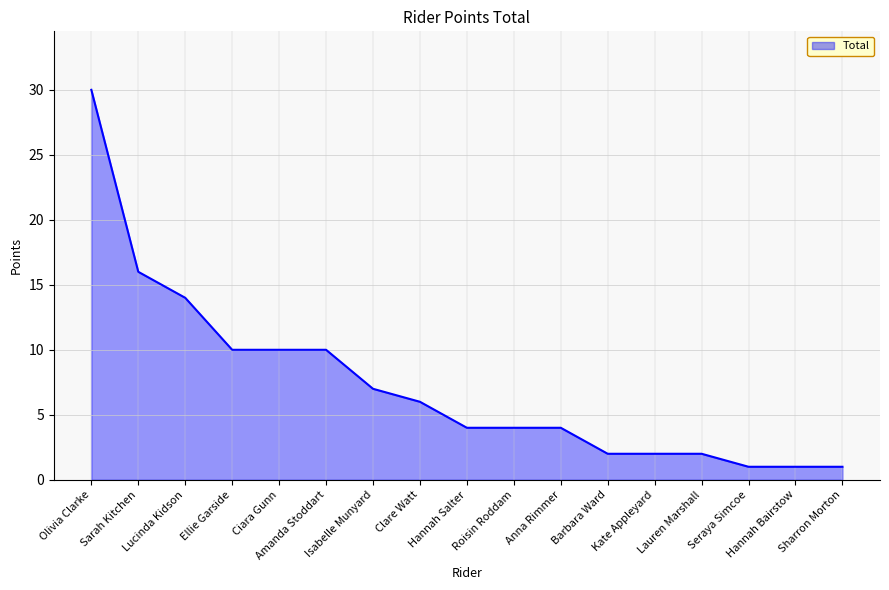

What position from the left is Anna Rimmer?

11